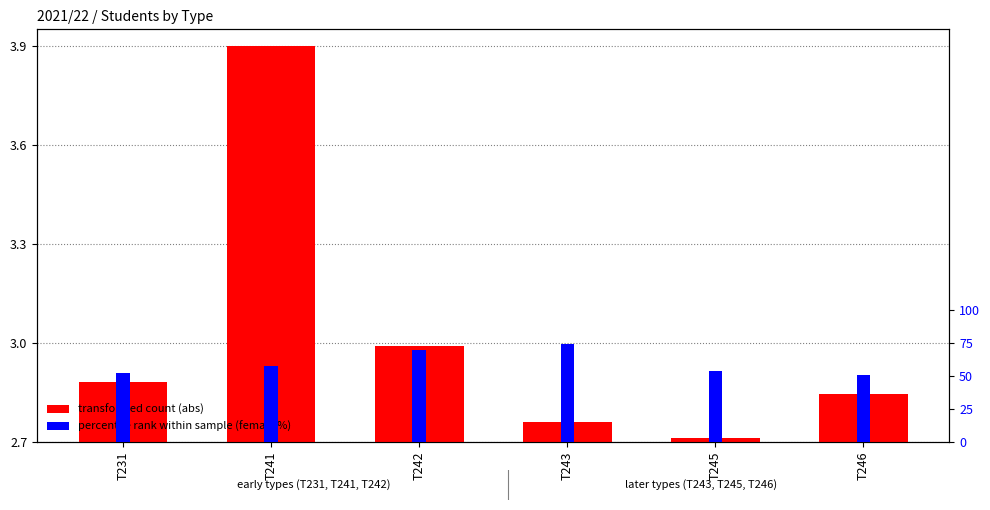

What is the difference between the maximum and second lowest values in the percentile rank within sample (female %) series?

0.1